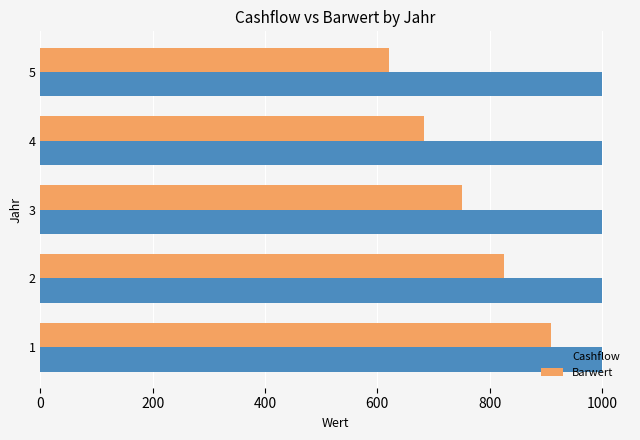

What is the highest value of the Cashflow series?

1000.0